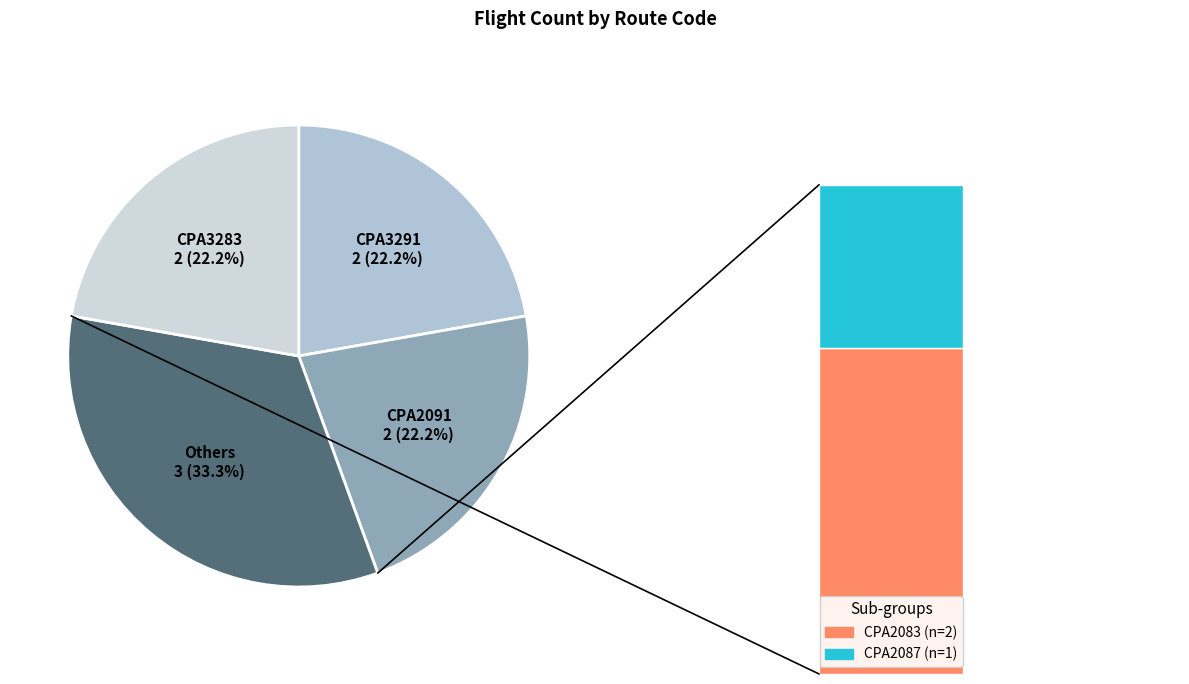

What percentage is the CPA3291 slice, to the nearest percent?

22%